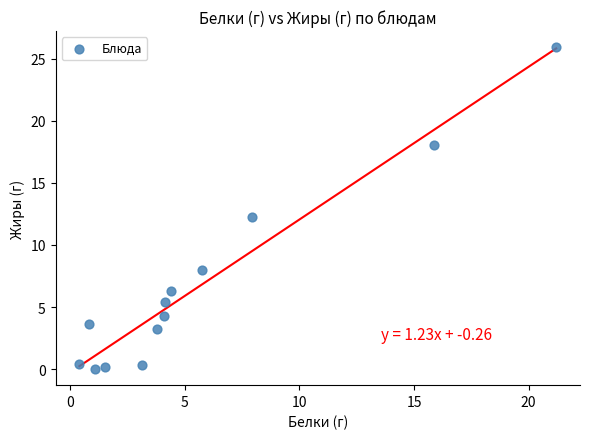

What is the range of X values (max minus min)?

20.8